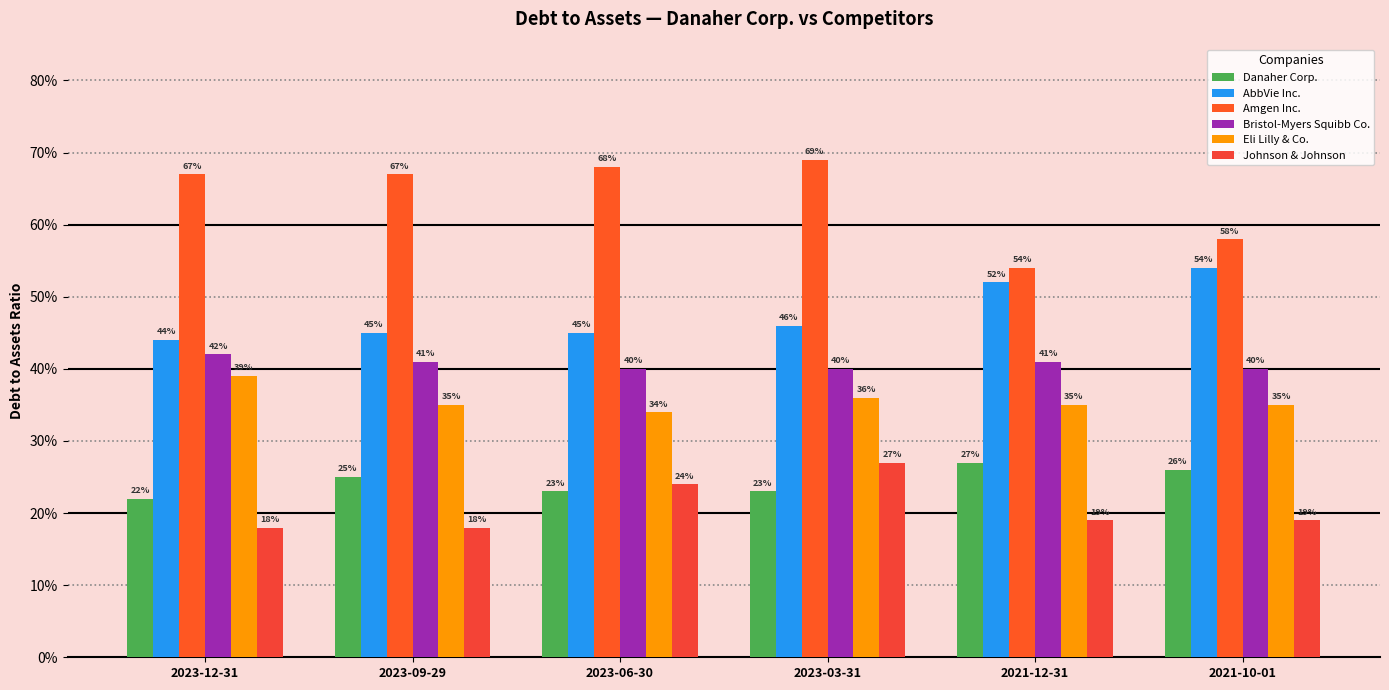

How many Amgen Inc. values are between 0 and 1?

6